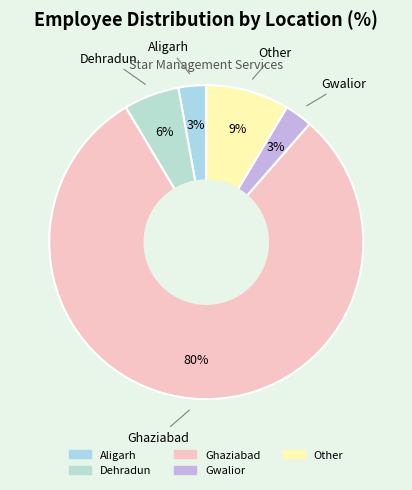

Which category has the biggest portion of the pie?

Ghaziabad